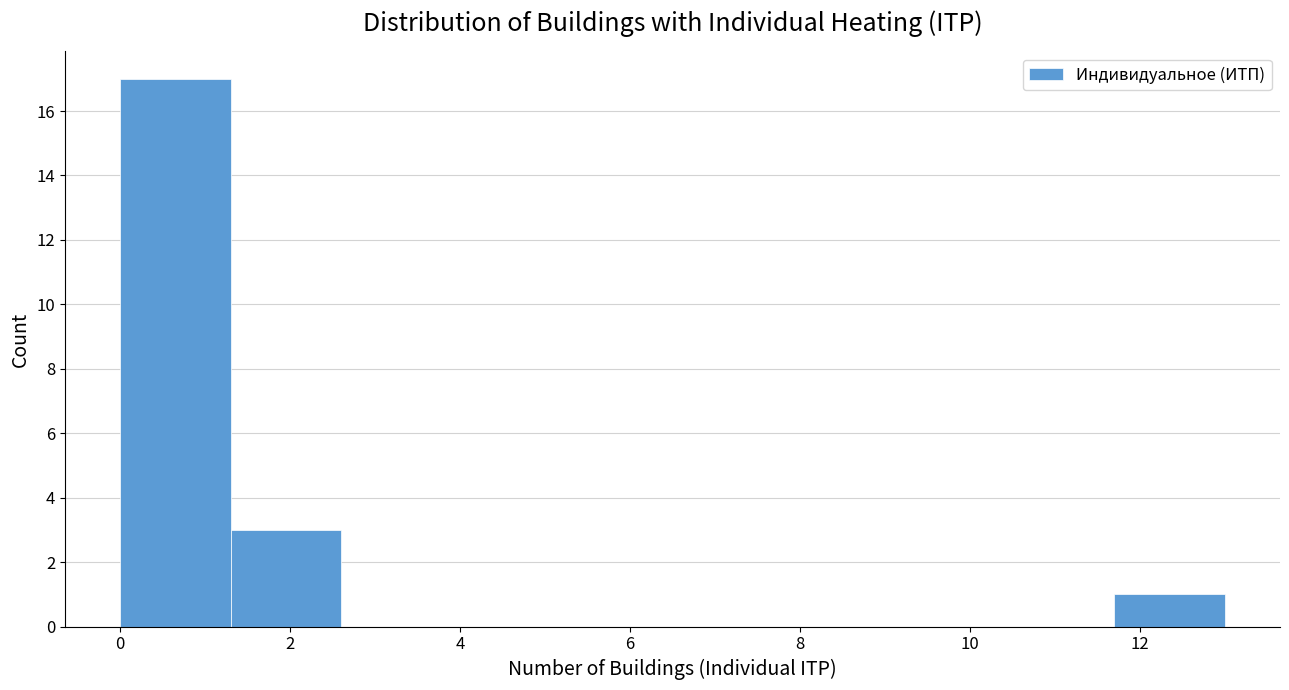

How tall is the bar that spans 0.0 to 1.3 on the x-axis? Neither the bar edges nor the heights are printed on the chart, so give them approximately, as read against the axes.

17